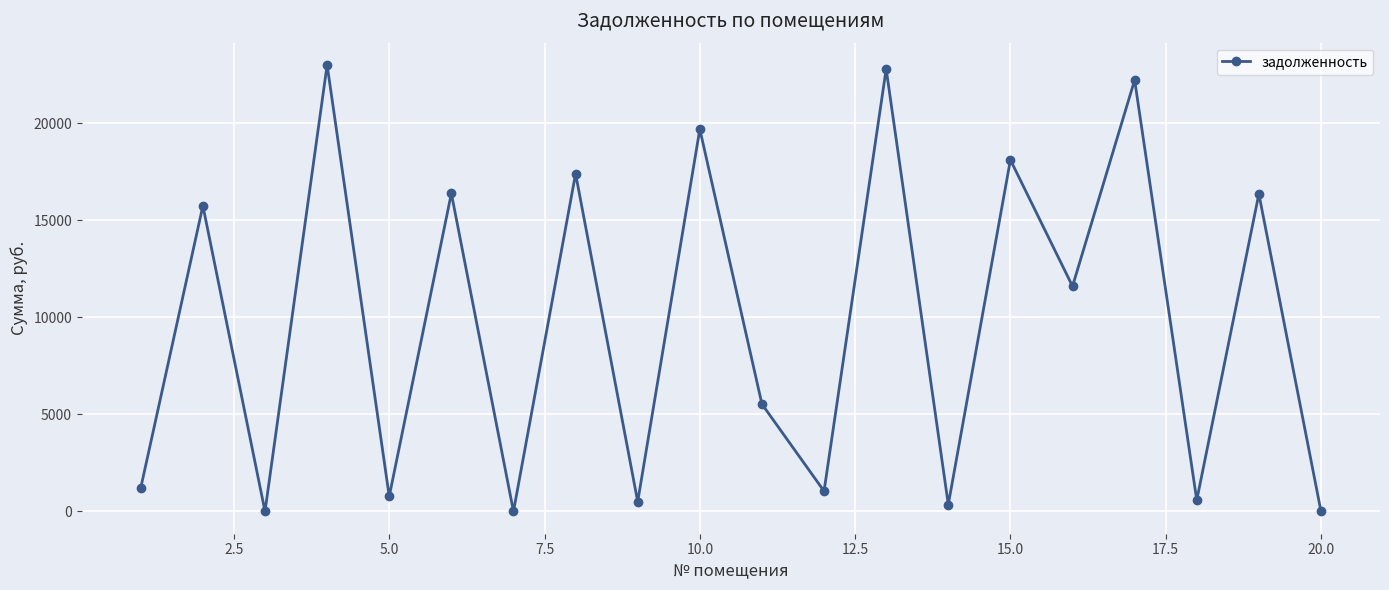

What is the maximum value shown in the chart?

23010.1